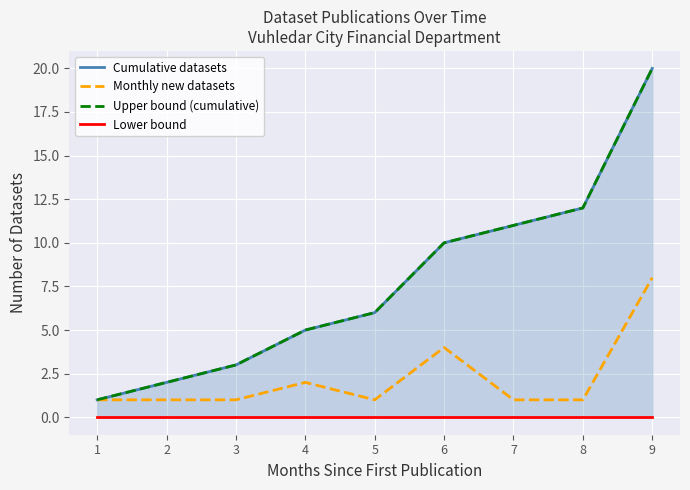

True or false: Upper bound (cumulative) and Lower bound intersect in this chart.

False